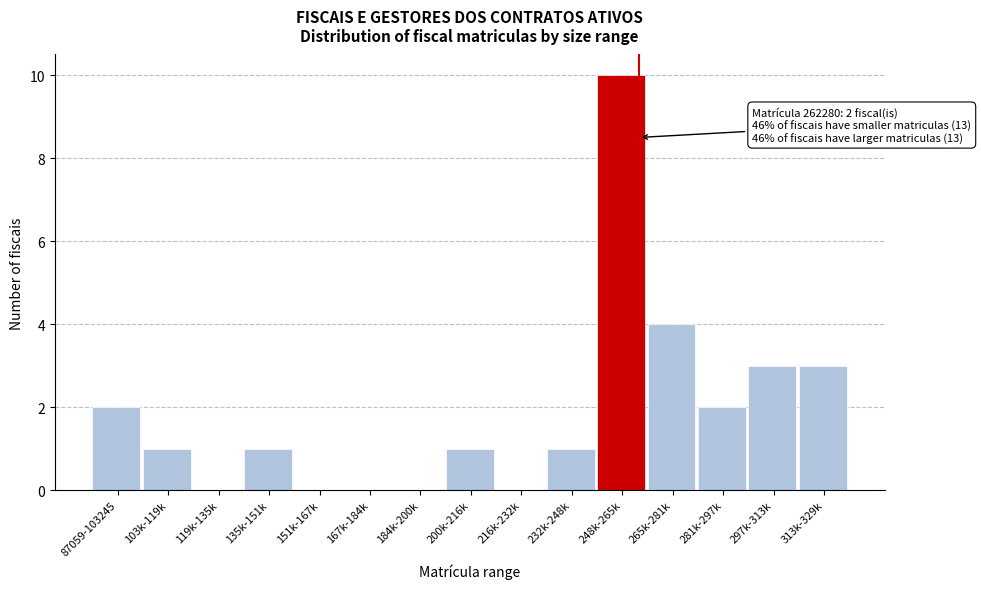

Reading left to right, extract all data points from this chart.

87059-103245=2	103k-119k=1	119k-135k=0	135k-151k=1	151k-167k=0	167k-184k=0	184k-200k=0	200k-216k=1	216k-232k=0	232k-248k=1	248k-265k=10	265k-281k=4	281k-297k=2	297k-313k=3	313k-329k=3